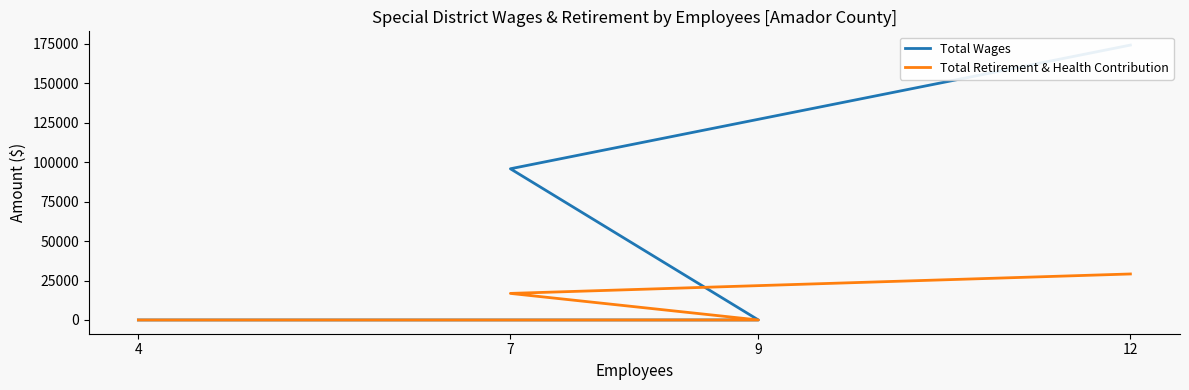

True or false: Total Wages and Total Retirement & Health Contribution intersect in this chart.

False